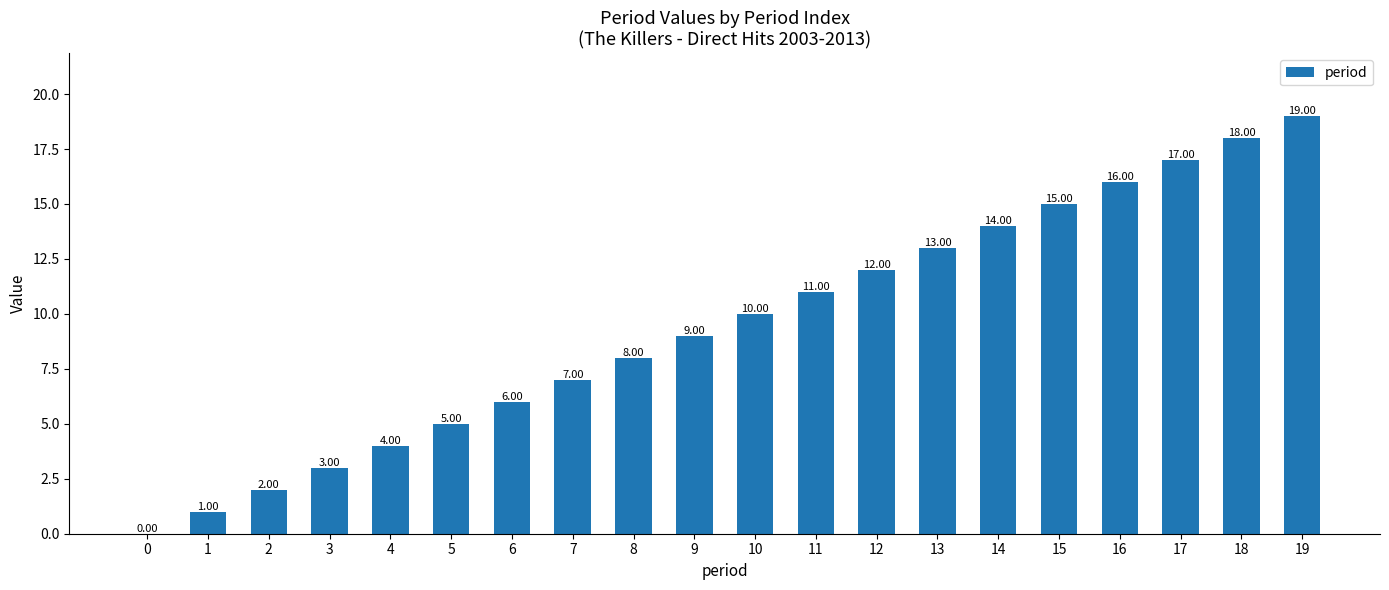

Reading left to right, what are all the values shown in this chart?

0=0	1=1	2=2	3=3	4=4	5=5	6=6	7=7	8=8	9=9	10=10	11=11	12=12	13=13	14=14	15=15	16=16	17=17	18=18	19=19